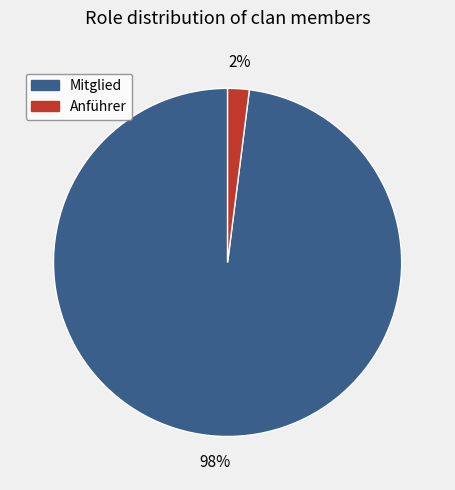

To the nearest percent, what is the average slice percentage?

50%